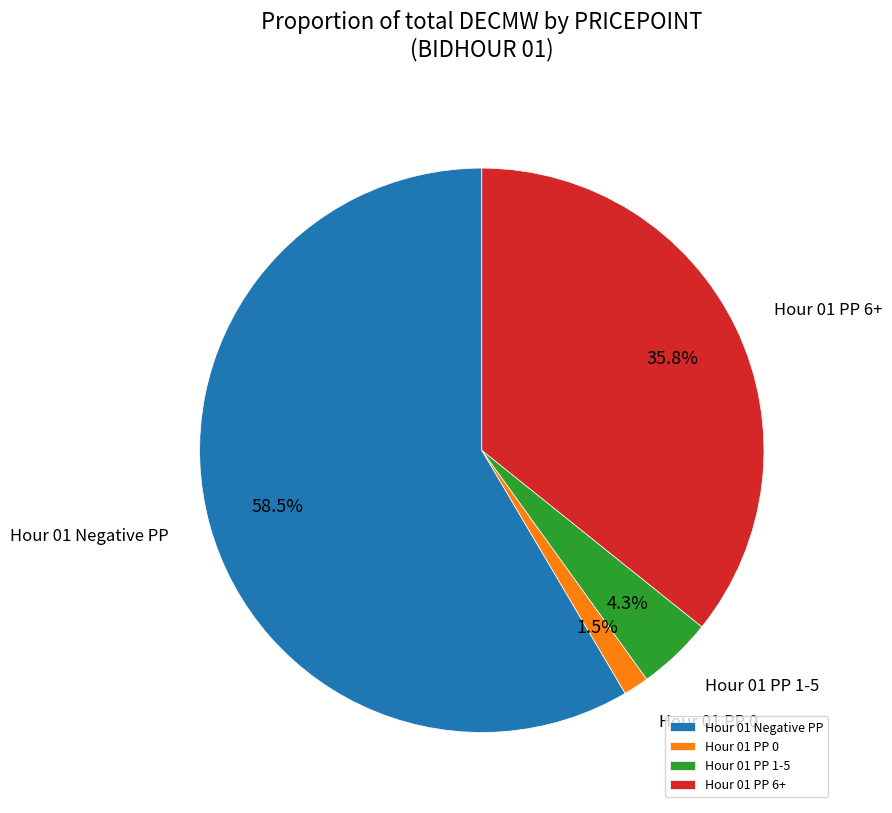

Between Hour 01 PP 1-5 and Hour 01 PP 0, which is larger?

Hour 01 PP 1-5